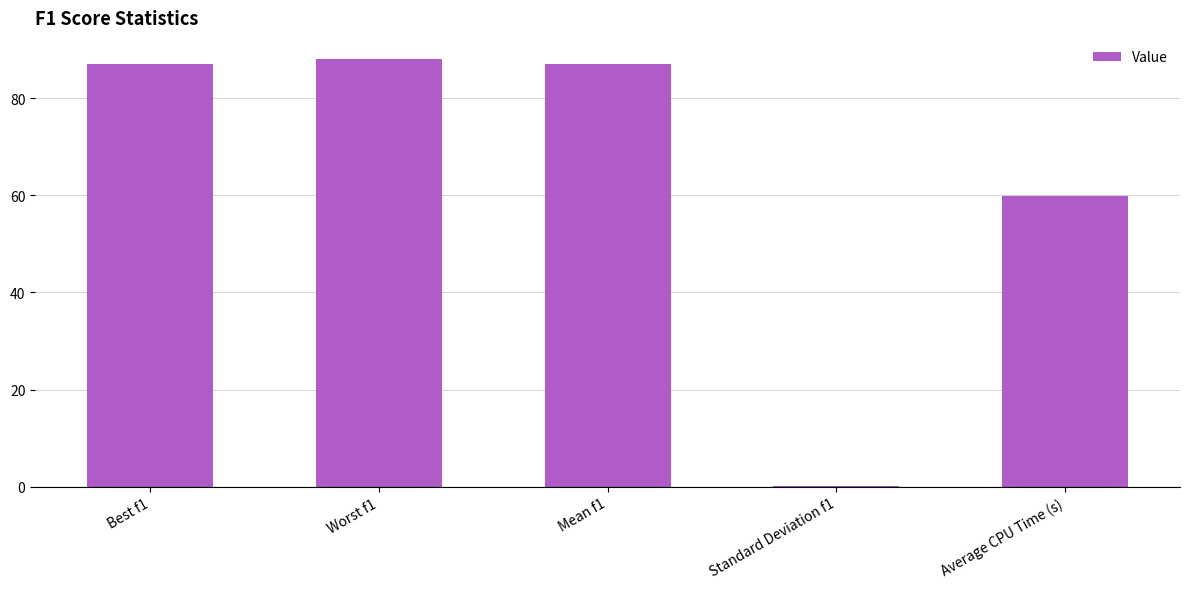

What is the sum of all values?

322.0